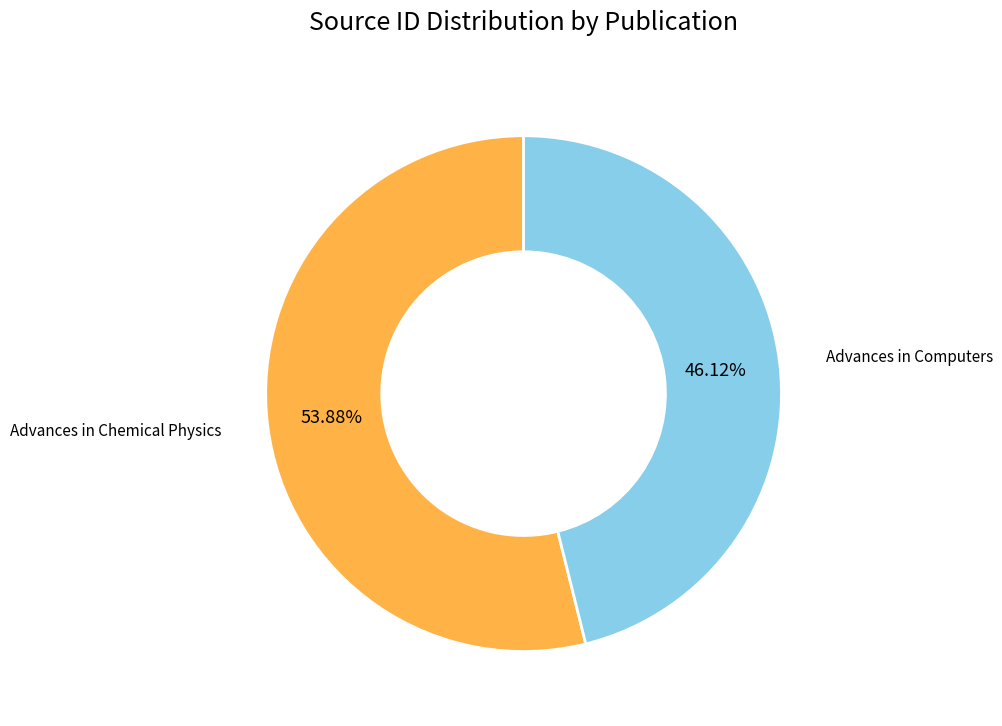

To the nearest percent, what percentage of the pie is Advances in Computers?

46%